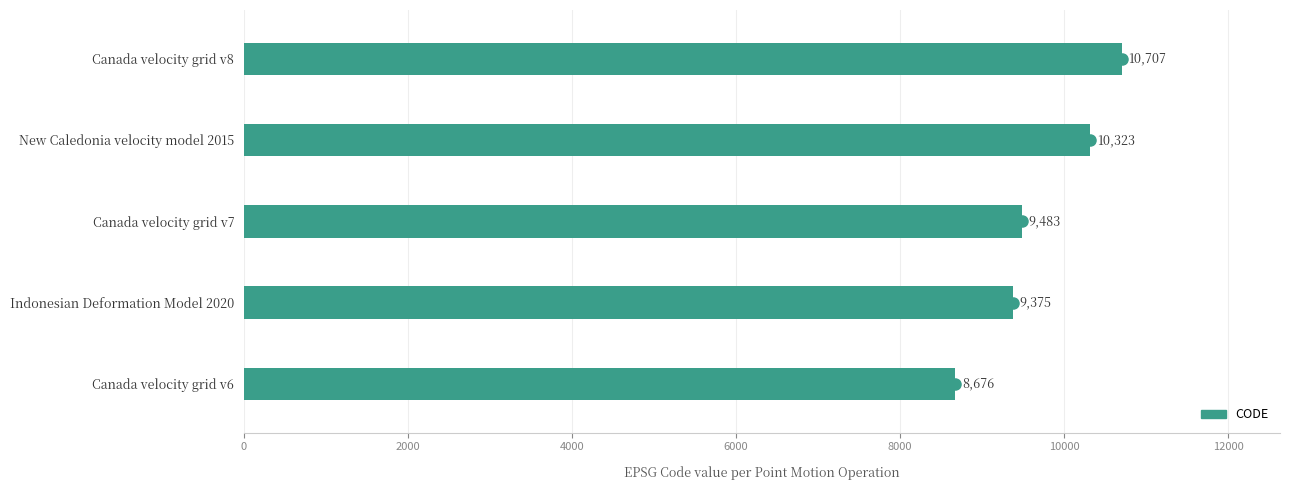

What value does the data have at Canada velocity grid v6?

8676